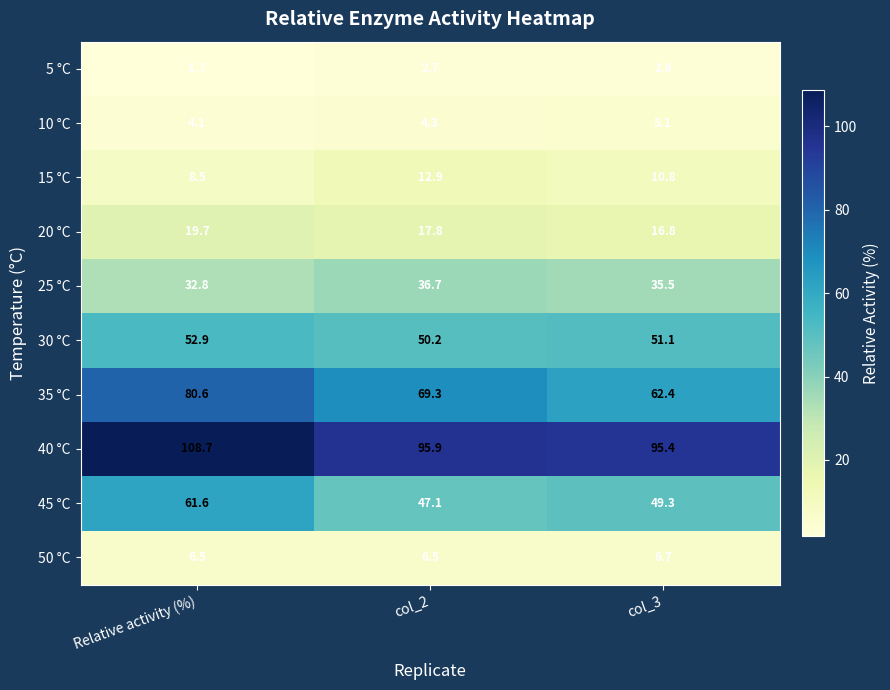

Reading right to left, list all the values displayed in this chart.

5 °C: col_3=2.6	col_2=2.7	Relative activity (%)=1.7
10 °C: col_3=5.1	col_2=4.3	Relative activity (%)=4.1
15 °C: col_3=10.8	col_2=12.9	Relative activity (%)=8.5
20 °C: col_3=16.8	col_2=17.8	Relative activity (%)=19.7
25 °C: col_3=35.5	col_2=36.7	Relative activity (%)=32.8
30 °C: col_3=51.1	col_2=50.2	Relative activity (%)=52.9
35 °C: col_3=62.4	col_2=69.3	Relative activity (%)=80.6
40 °C: col_3=95.4	col_2=95.9	Relative activity (%)=108.7
45 °C: col_3=49.3	col_2=47.1	Relative activity (%)=61.6
50 °C: col_3=6.7	col_2=6.5	Relative activity (%)=6.5